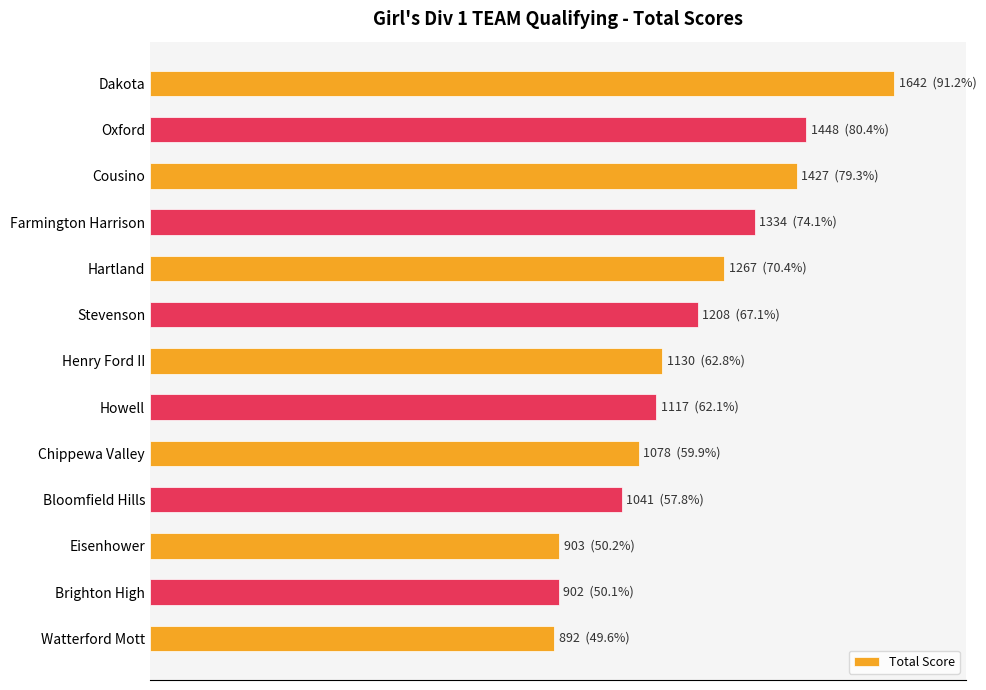

What is the average value?

1184